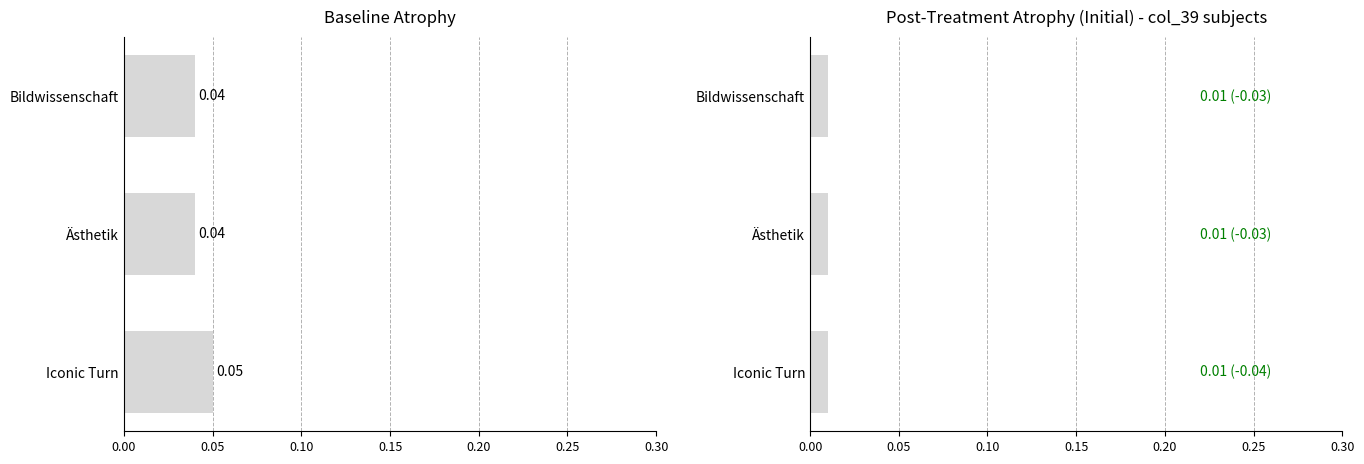

Between 0.05 and 0.10, which is larger?

0.05